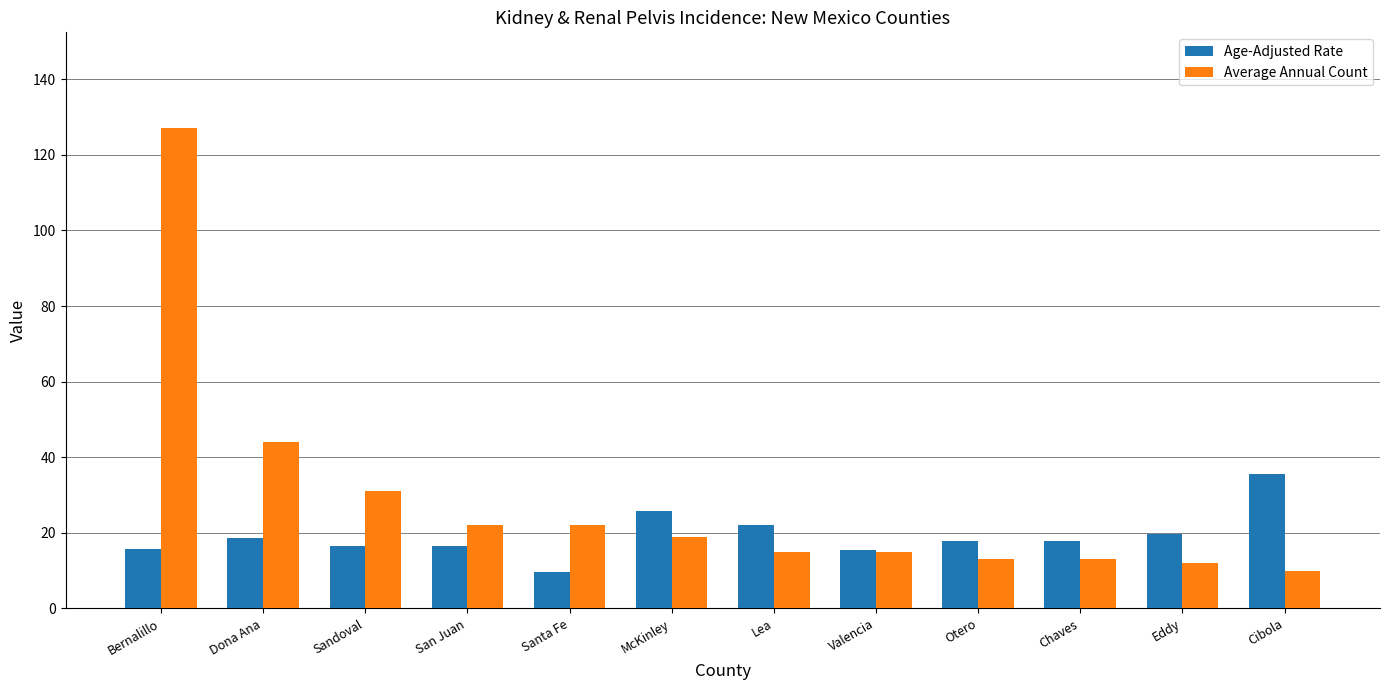

Where is Age-Adjusted Rate nearest to the value 22?

Lea